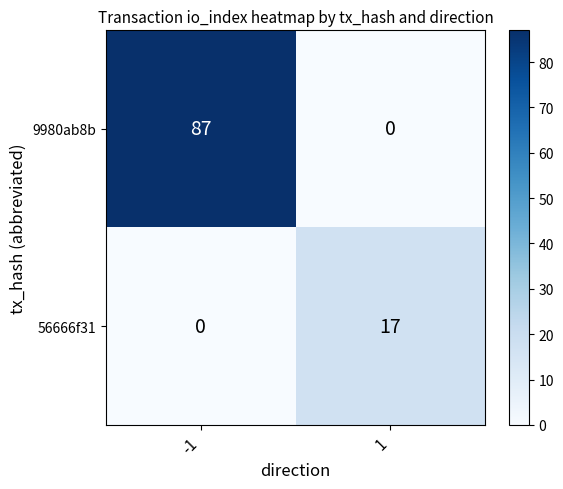

Which series changed the most between -1 and 1?

9980ab8b